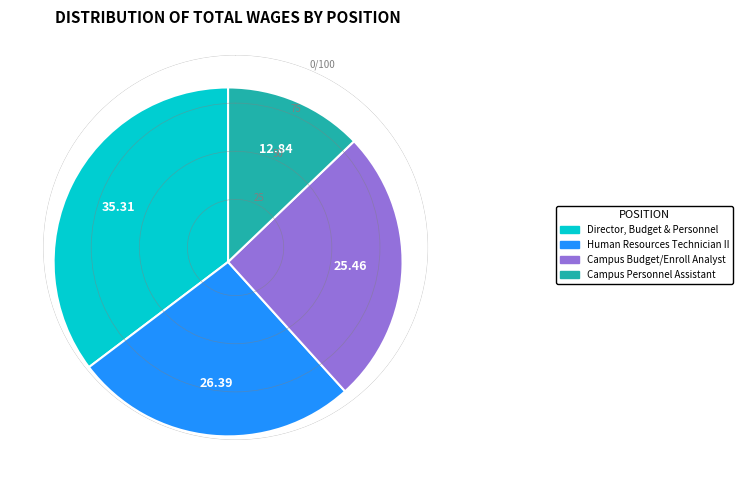

Rank the categories by value from highest to lowest.

Director, Budget & Personnel, Human Resources Technician II, Campus Budget/Enroll Analyst, Campus Personnel Assistant